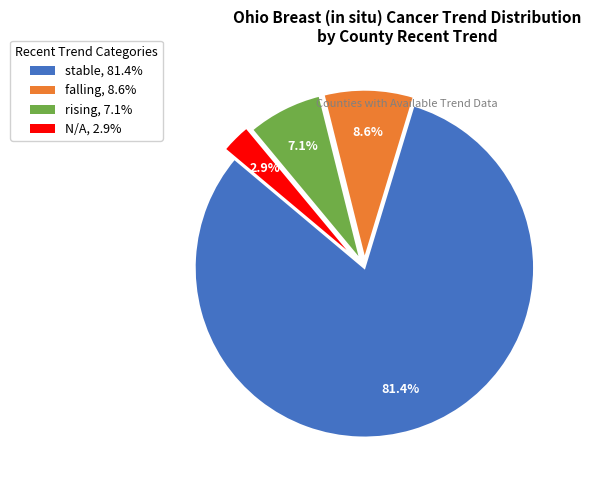

Count the number of slices in the pie.

4